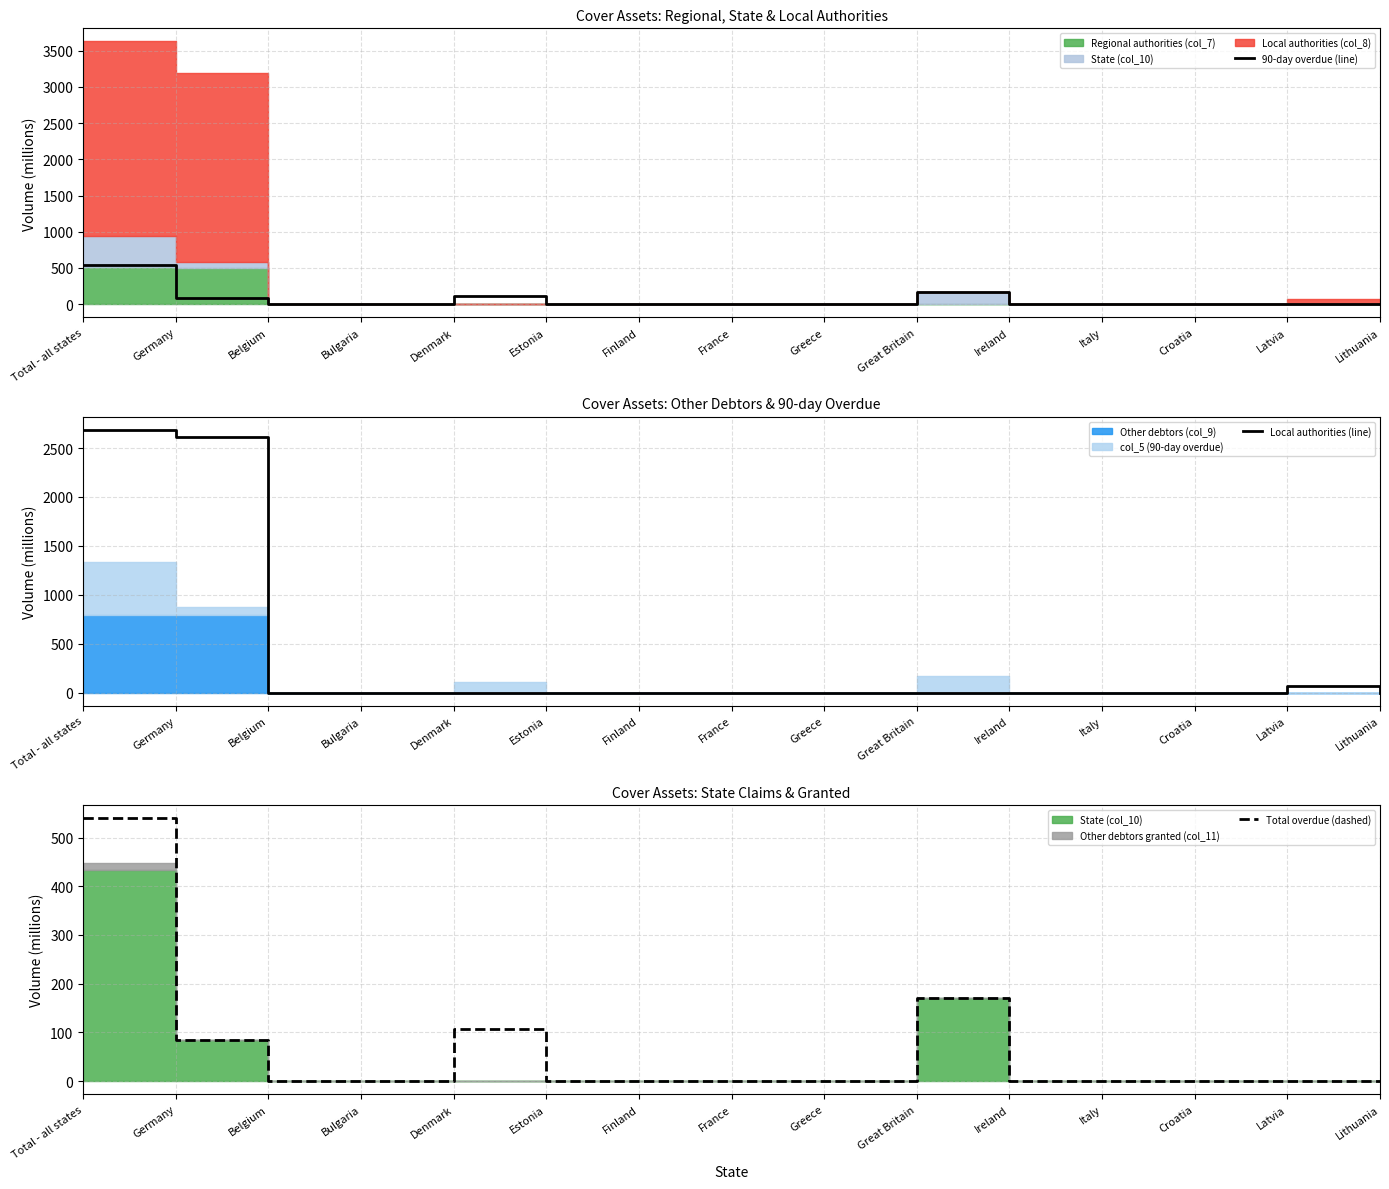

At which category is the sum across all series the highest?

Total - all states